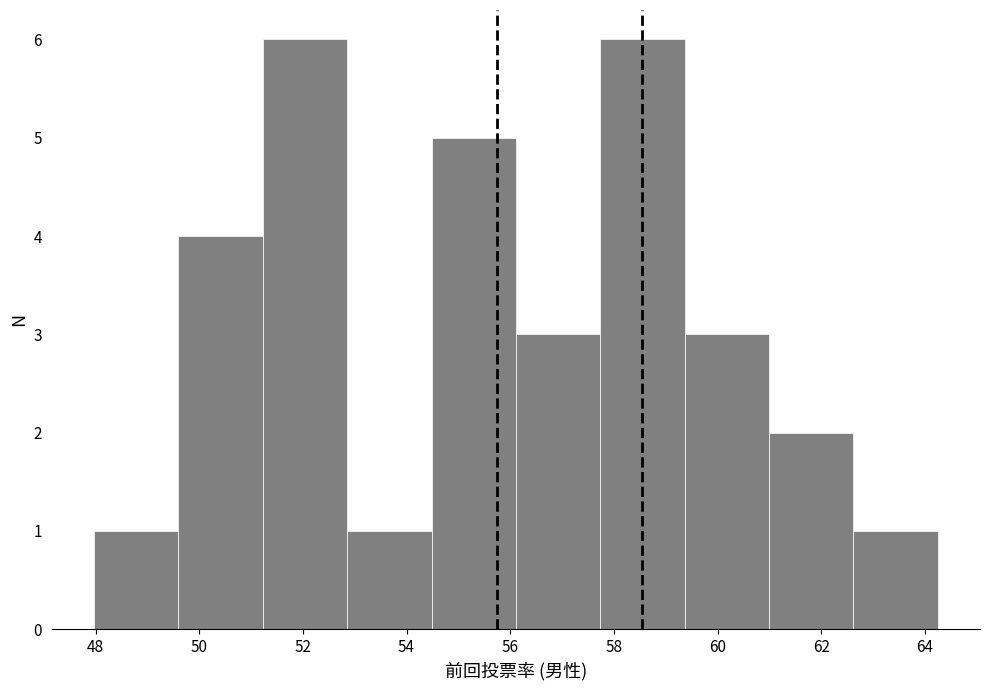

Reading left to right, list every bar in this chart as the range it spans on the x-axis followed by its height. Neither the bar edges nor the heights are printed on the chart, so give them approximately, as read against the axes.

48.0 to 49.6: 1
49.6 to 51.2: 4
51.2 to 52.8: 6
52.8 to 54.4: 1
54.4 to 56.2: 5
56.2 to 57.8: 3
57.8 to 59.4: 6
59.4 to 61.0: 3
61.0 to 62.6: 2
62.6 to 64.2: 1